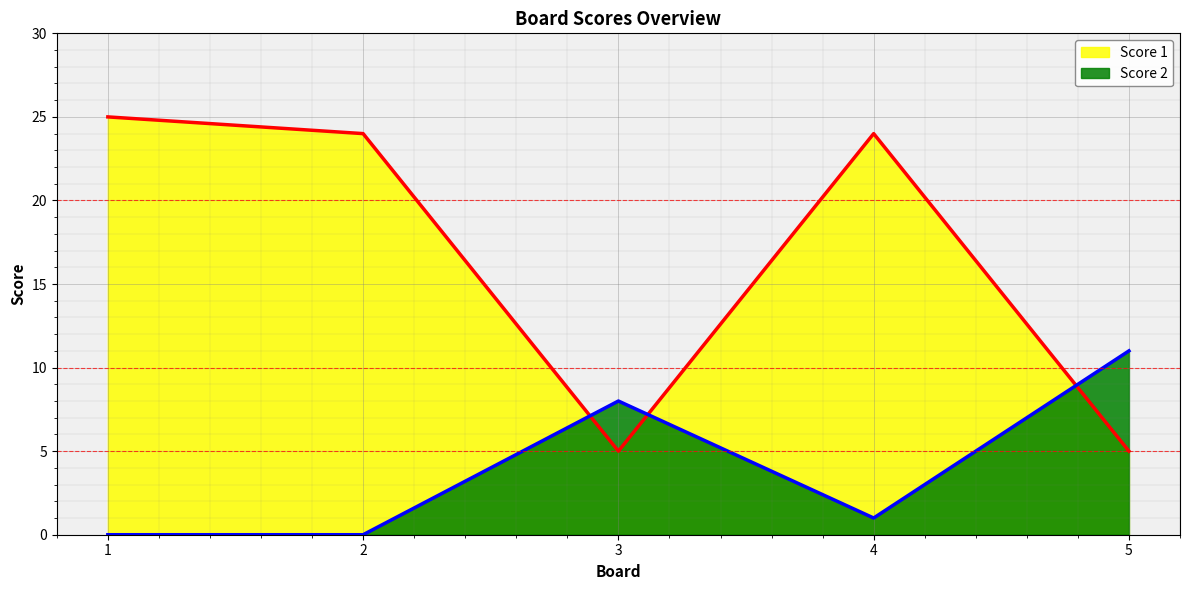

Where is Score 2 nearest to the value 5?

3